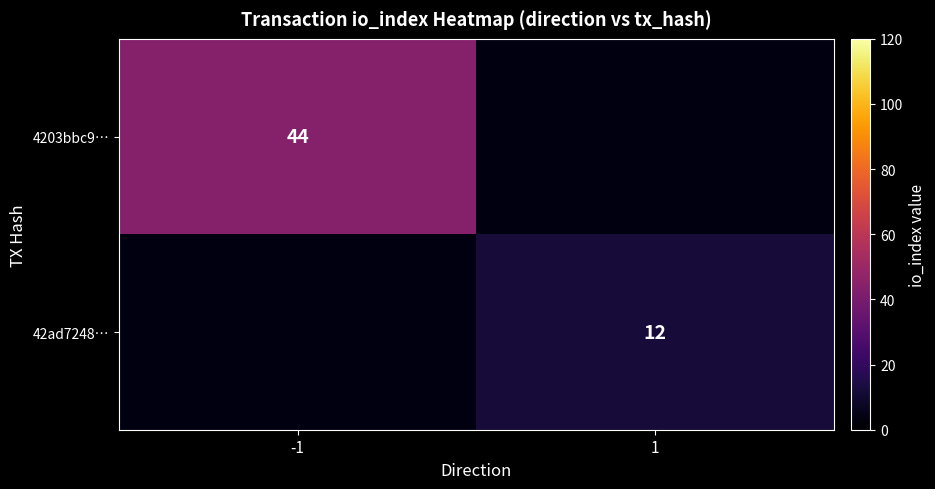

Which category has the highest value across all series?

-1